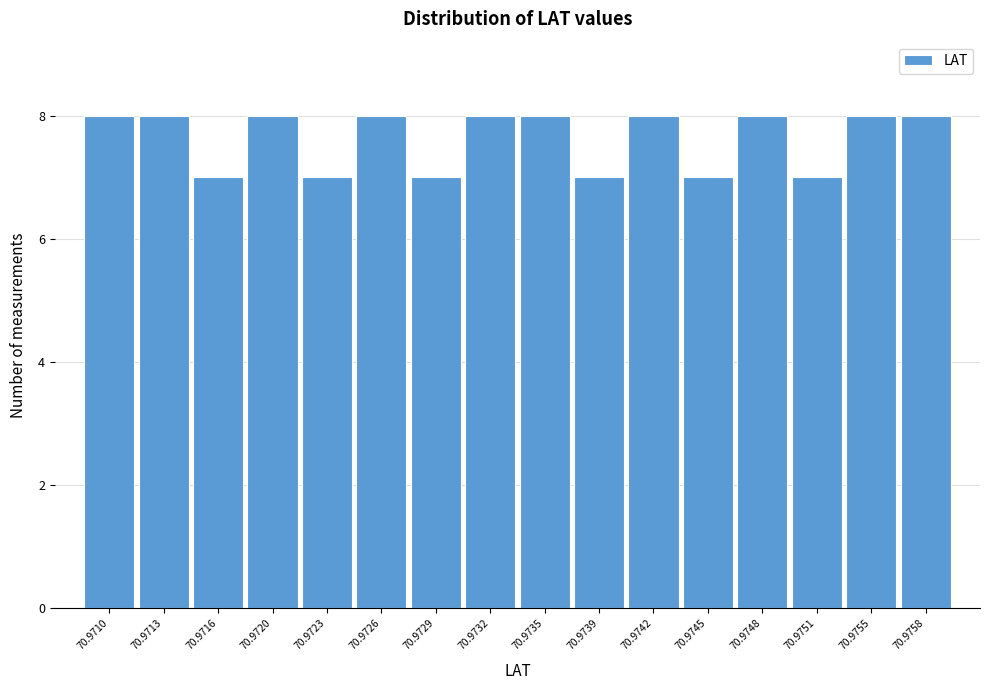

Reading right to left, what are all the values shown in this chart?

70.9758=8	70.9755=8	70.9751=7	70.9748=8	70.9745=7	70.9742=8	70.9739=7	70.9735=8	70.9732=8	70.9729=7	70.9726=8	70.9723=7	70.9720=8	70.9716=7	70.9713=8	70.9710=8